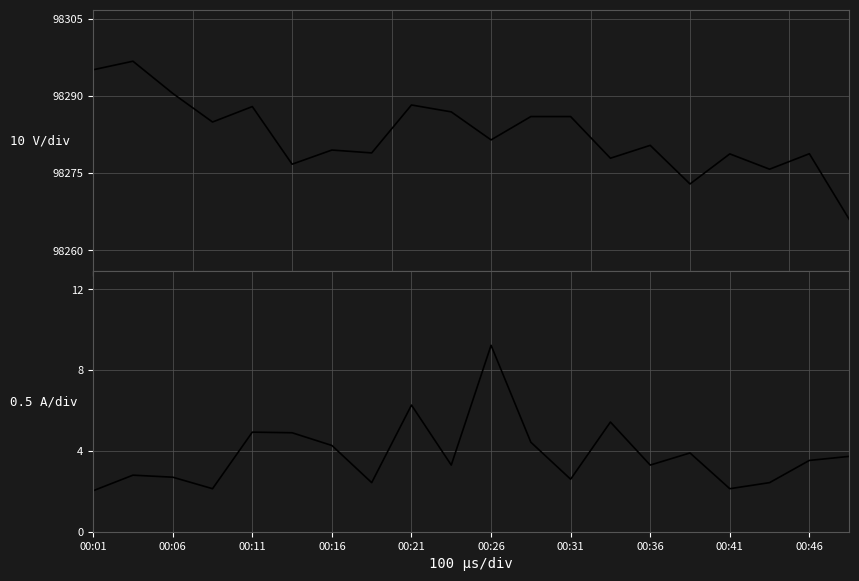

What is the difference between the maximum and second lowest values in the BME280_pressure series?

23.8